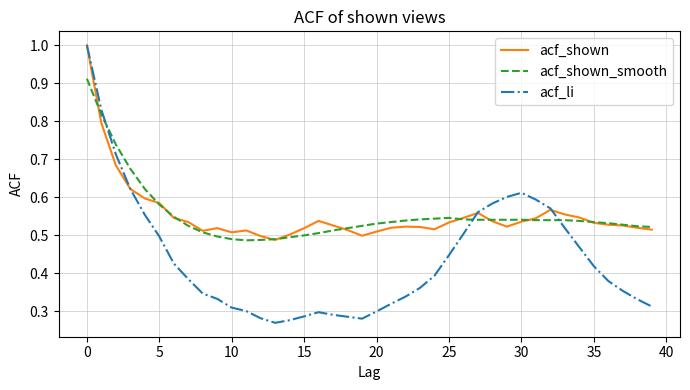

What is the sum of all acf_shown_smooth values?

22.2